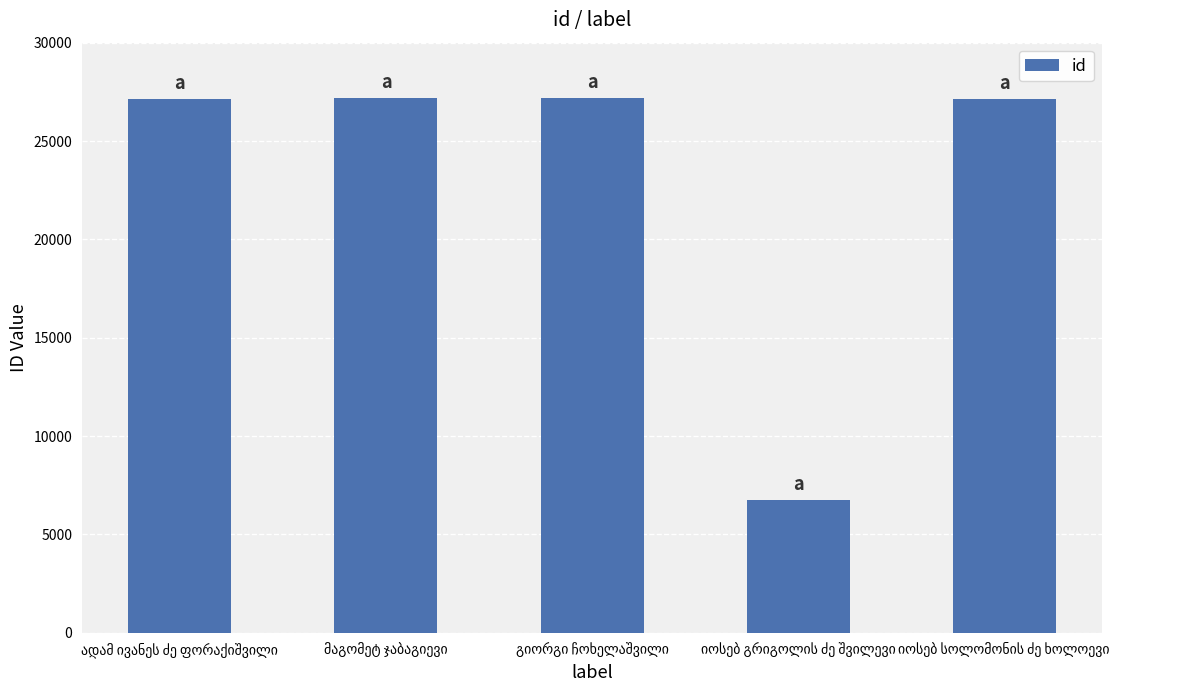

Count the number of data series in this chart.

1